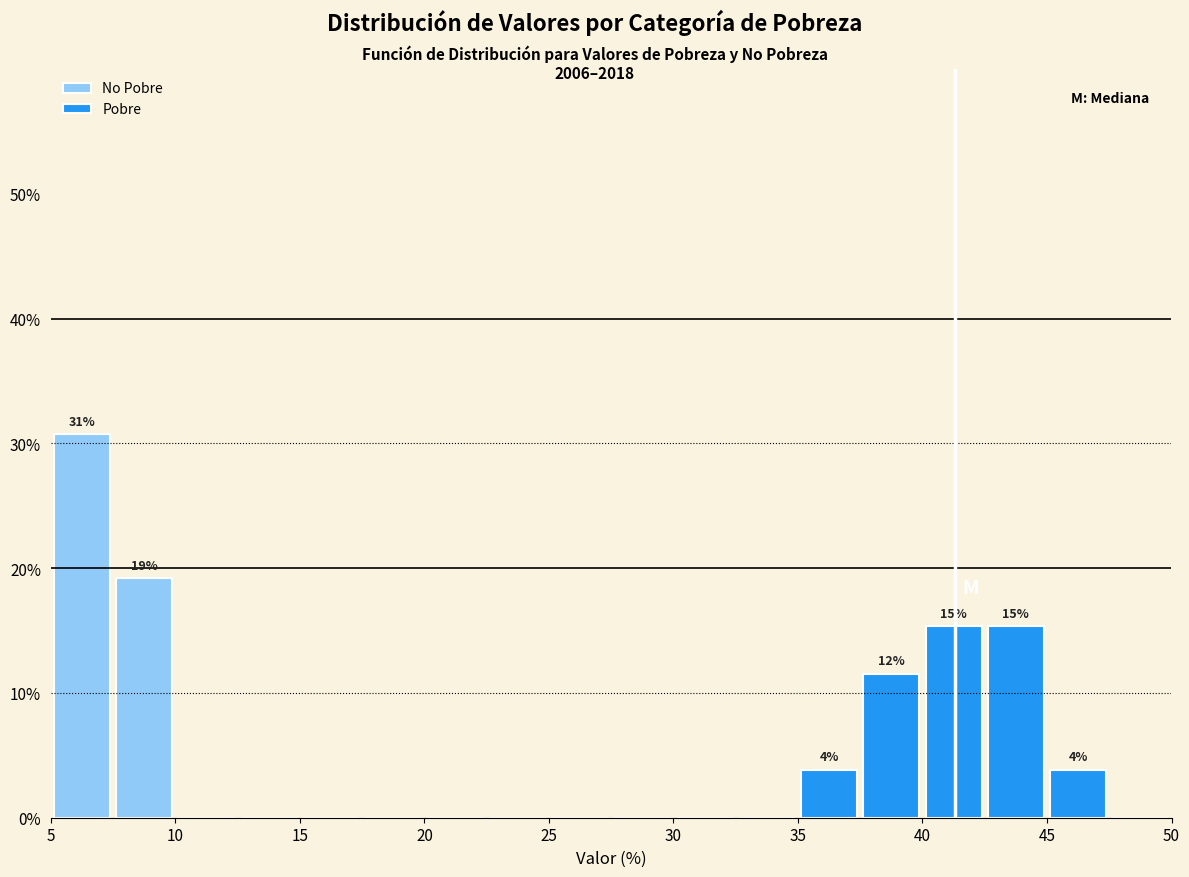

Which range on the x-axis has the tallest stacked bar (by total height)?

5.0 to 7.5